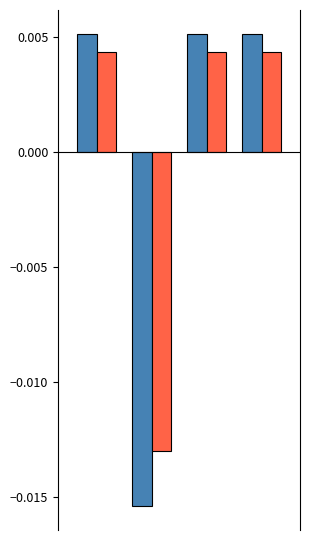

How many distinct data groups are displayed?

2